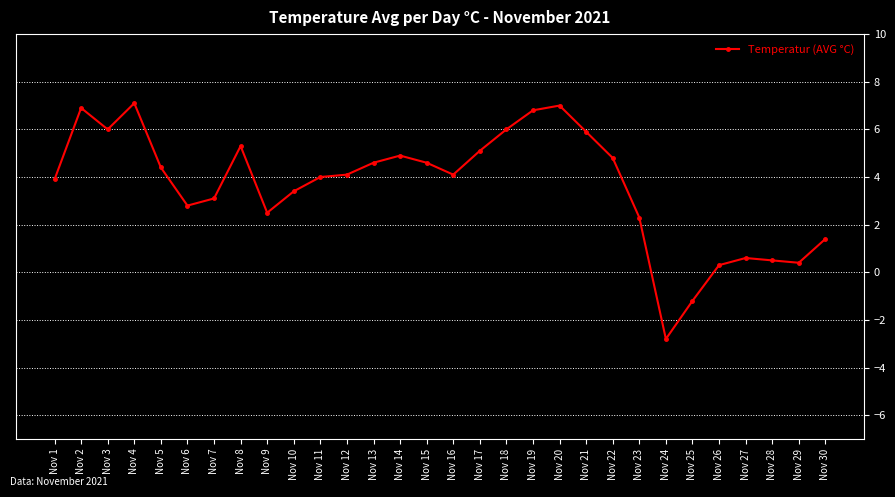

Is it true that the value at Nov 25 is -1.2?

True